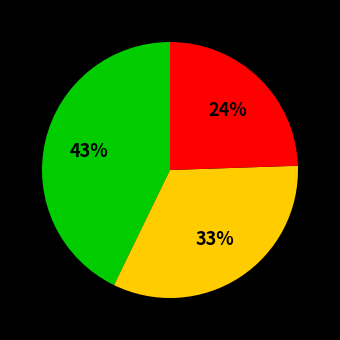

Does any single category account for the majority?

No